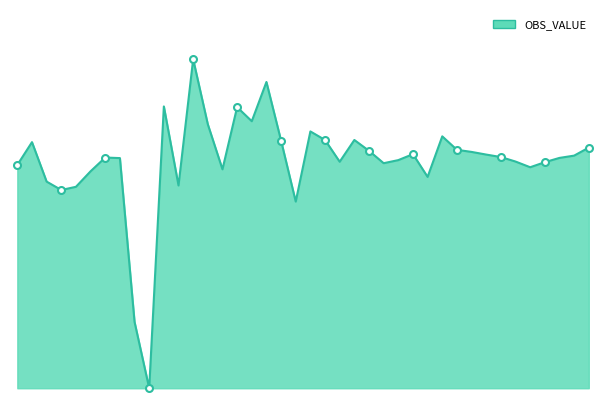

List the labels in order of value, largest first.

2009-01, 2009-06, 2008-11, 2009-04, 2009-05, 2009-02, 2009-09, 2010-06, 2009-10, 2009-12, 2009-07, 2008-02, 2011-04, 2010-07, 2010-01, 2010-08, 2010-04, 2010-09, 2011-03, 2010-10, 2008-07, 2011-02, 2008-08, 2010-03, 2010-11, 2009-11, 2011-01, 2010-02, 2008-01, 2010-12, 2009-03, 2008-06, 2010-05, 2008-03, 2008-12, 2008-05, 2008-04, 2009-08, 2008-09, 2008-10